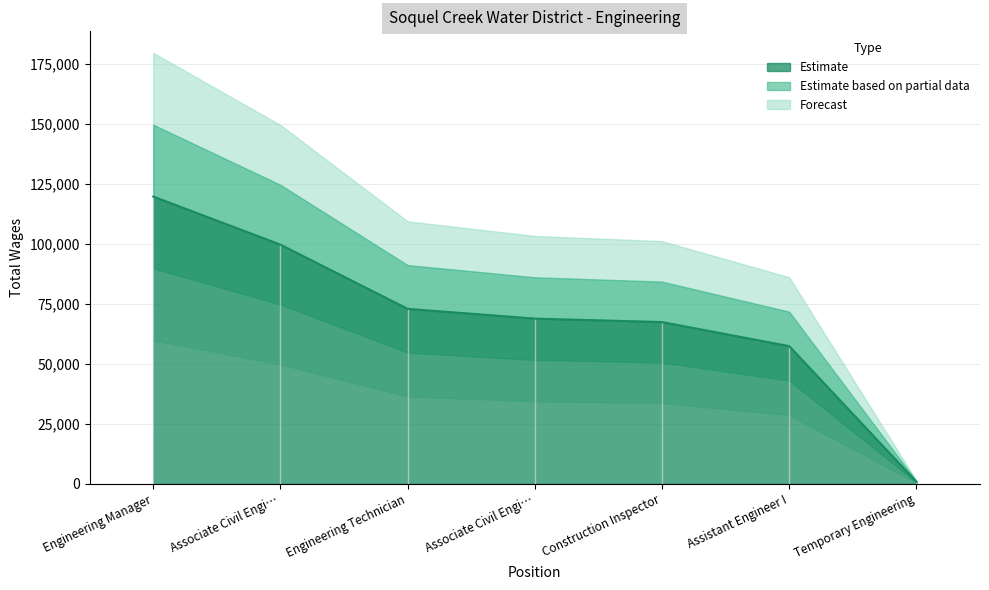

How many values exceed 68895?

3